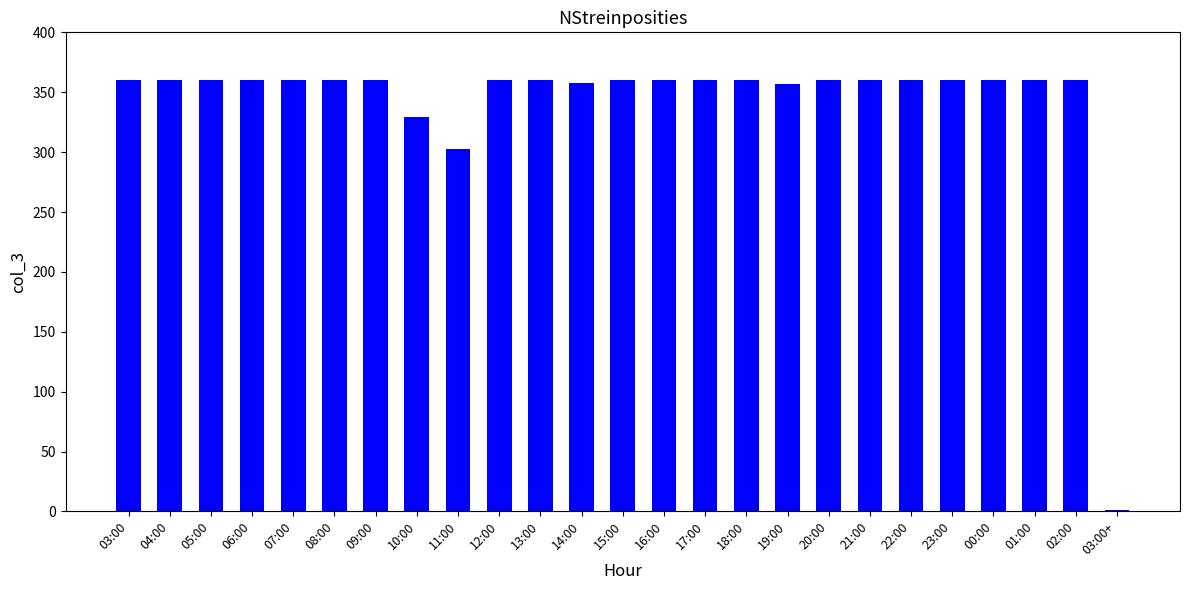

Where is the data nearest to the value 180?

11:00